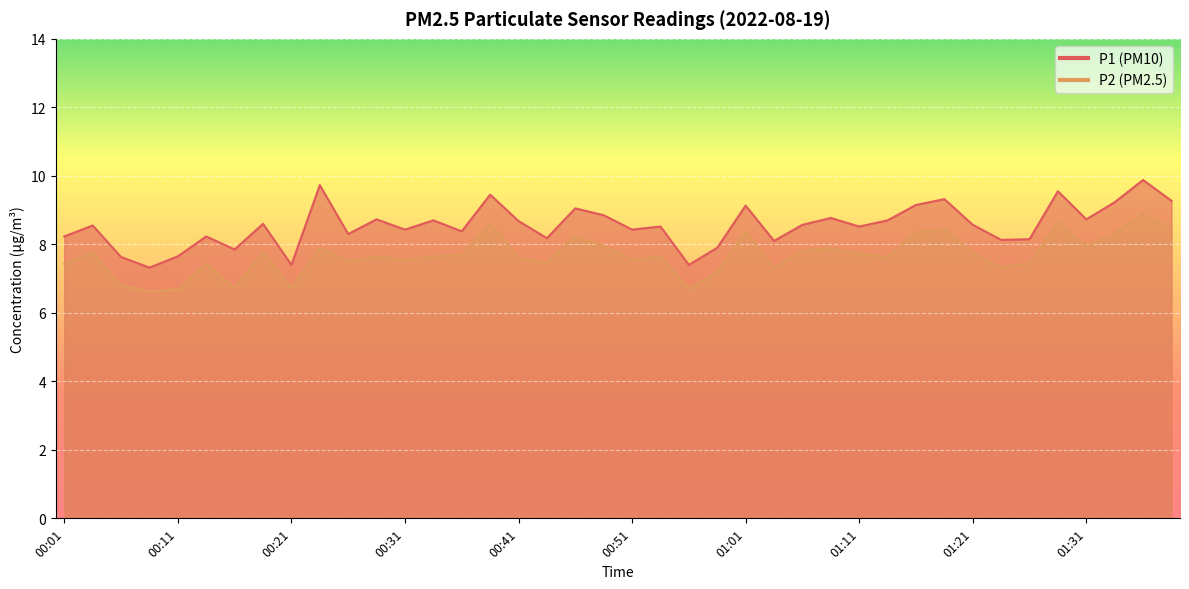

True or false: P1 has more than 0 points higher than both neighbors.

True